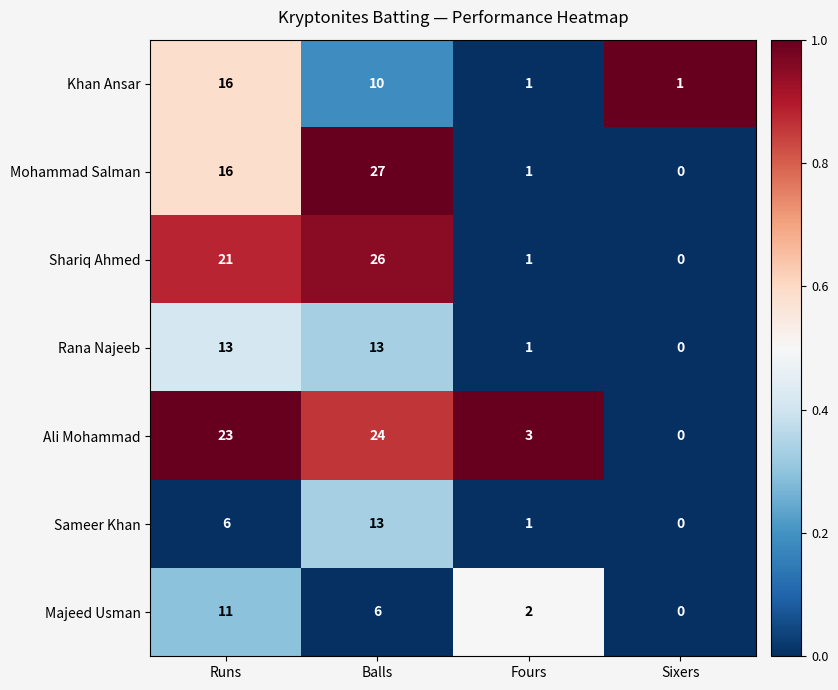

What is the spread (max minus min) of values at Runs?

17